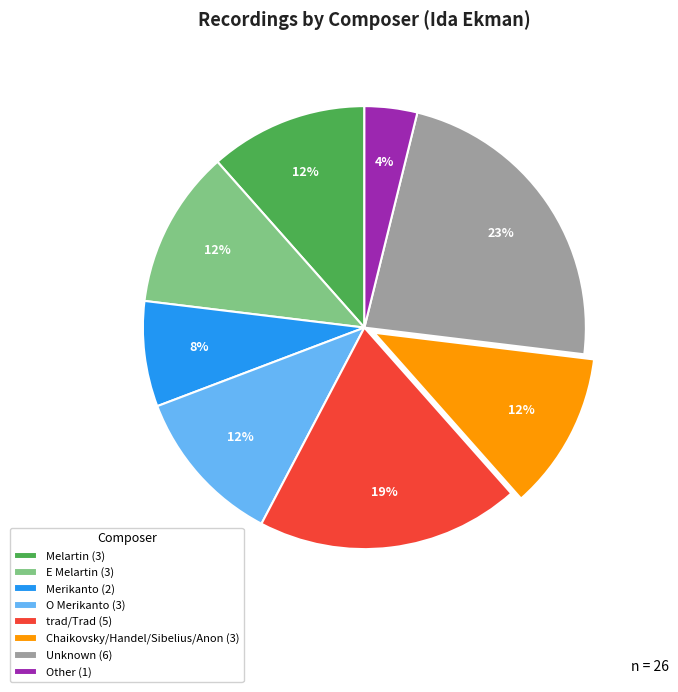

Approximately how many times larger is the value at Melartin (3) compared to Other (1)?

3.0